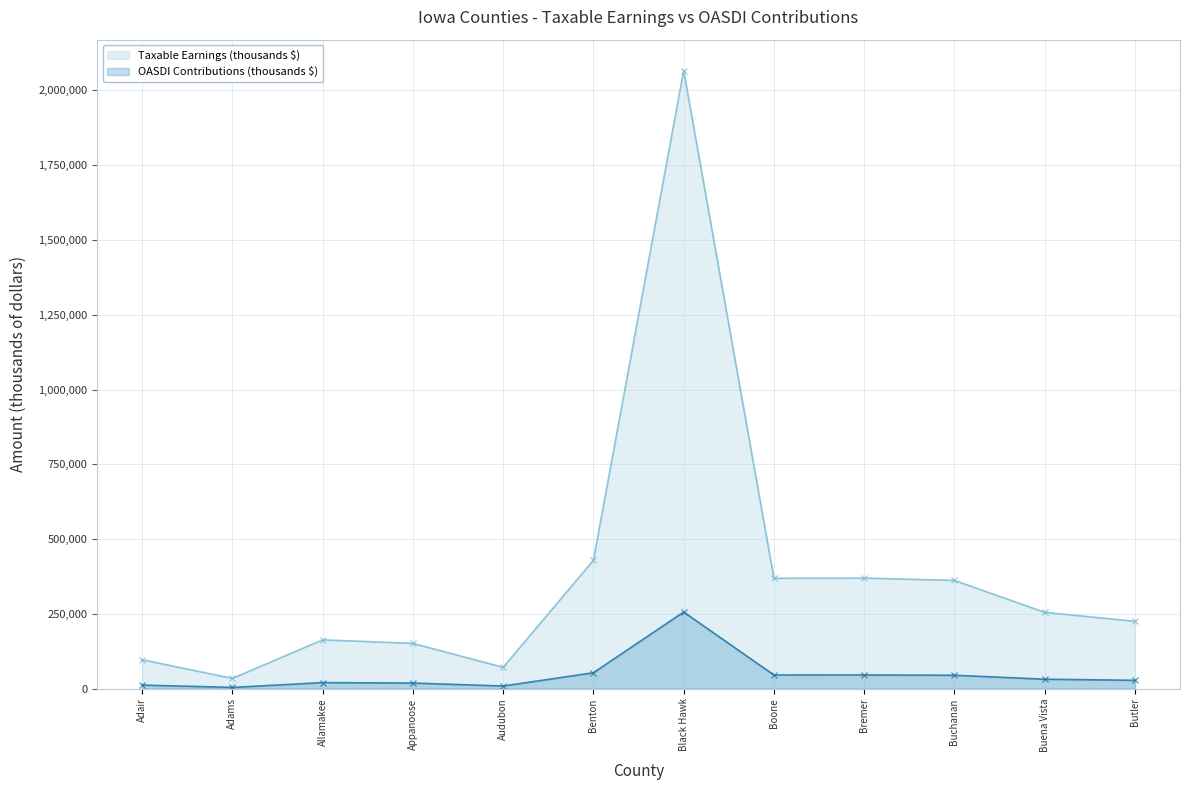

True or false: OASDI Contributions (thousands $) has a value of 4260 at Adams.

True